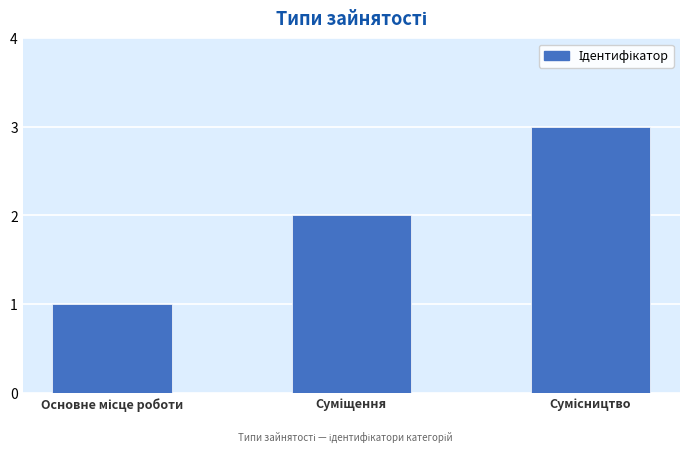

Count the number of data series in this chart.

1